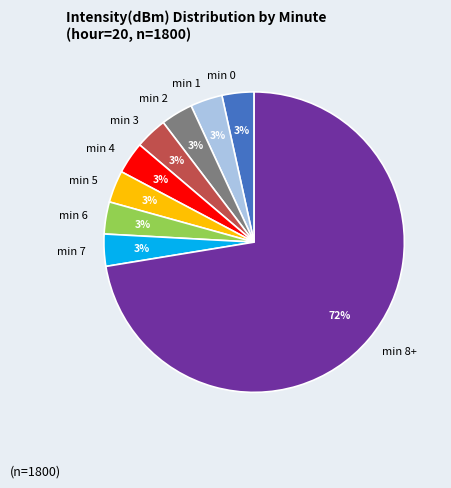

To the nearest percent, what portion does min 3 represent?

3%